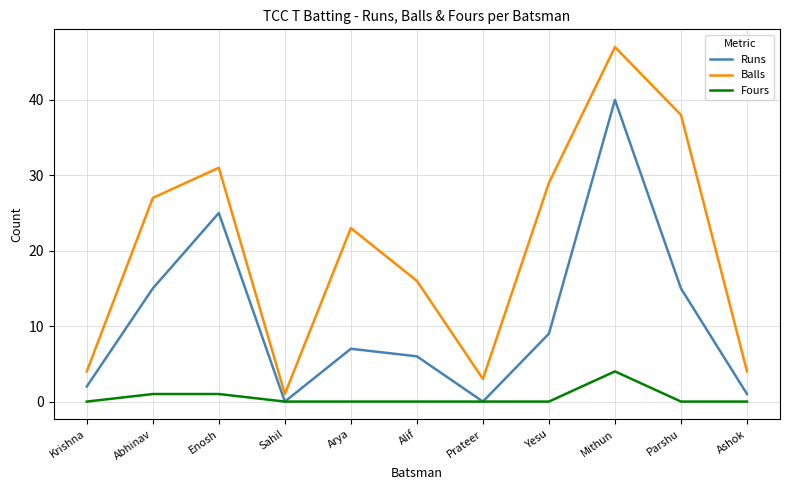

Count the number of data series in this chart.

3